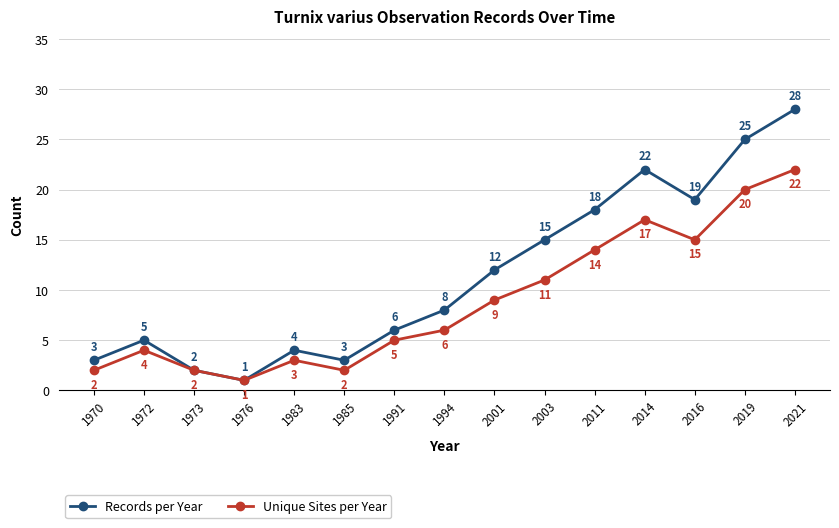

How many values in the Records per Year series are below 8?

7